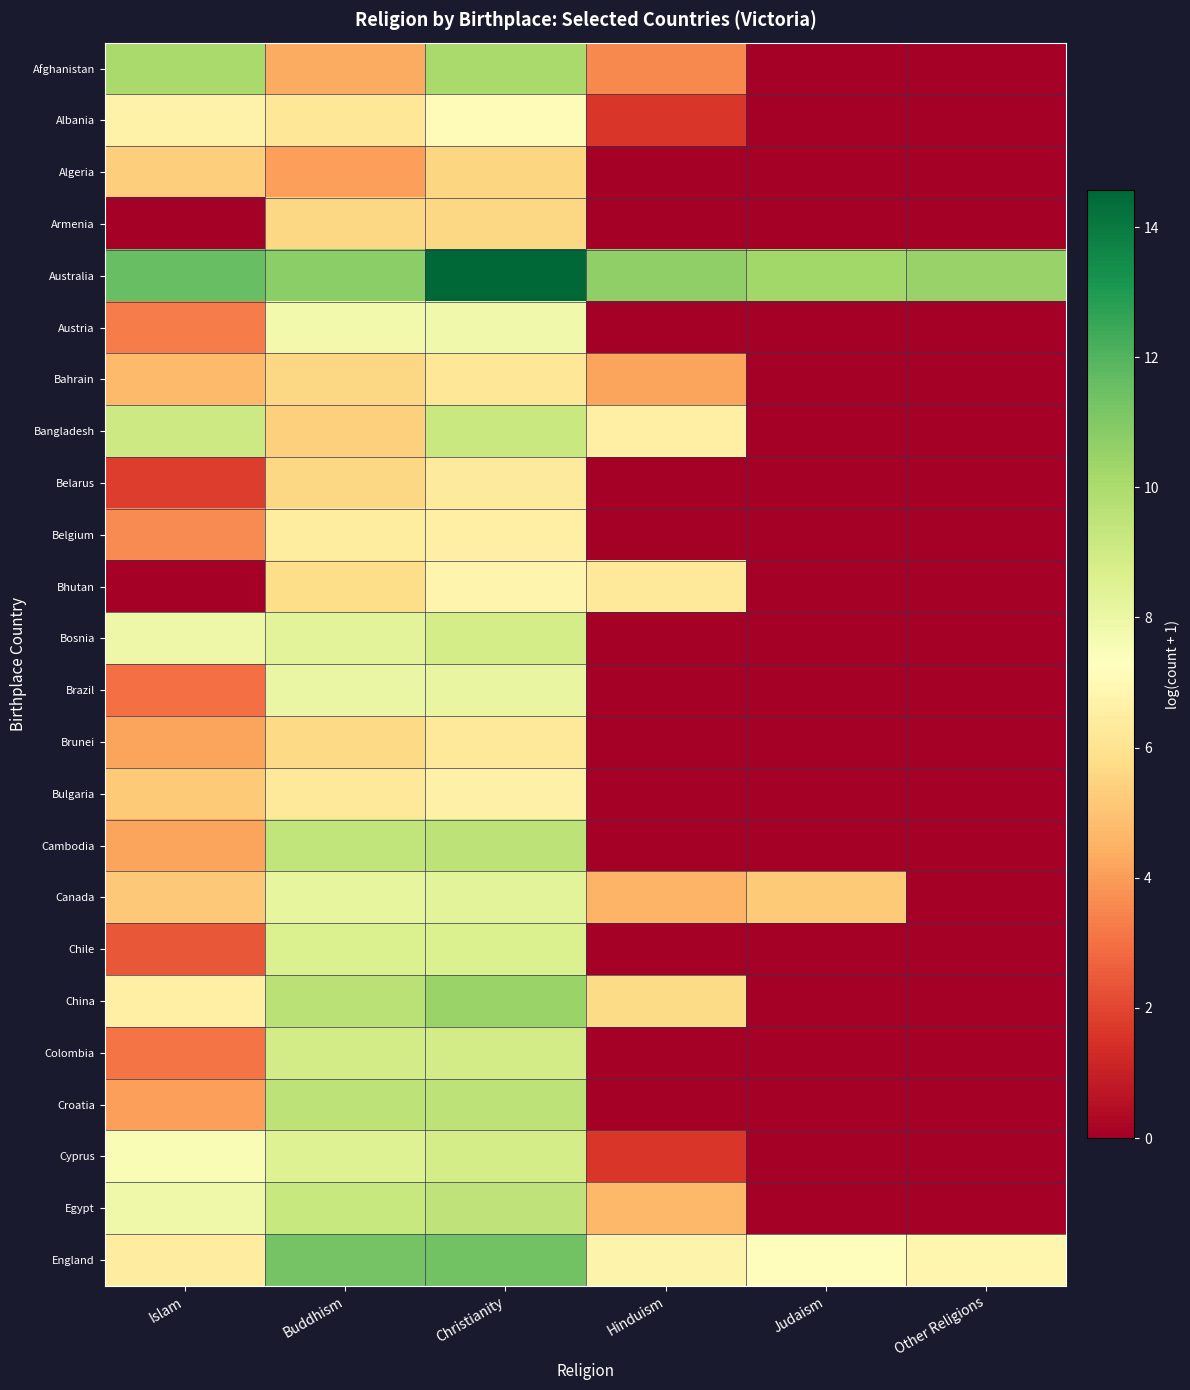

Which series has the largest total across all categories?

Australia